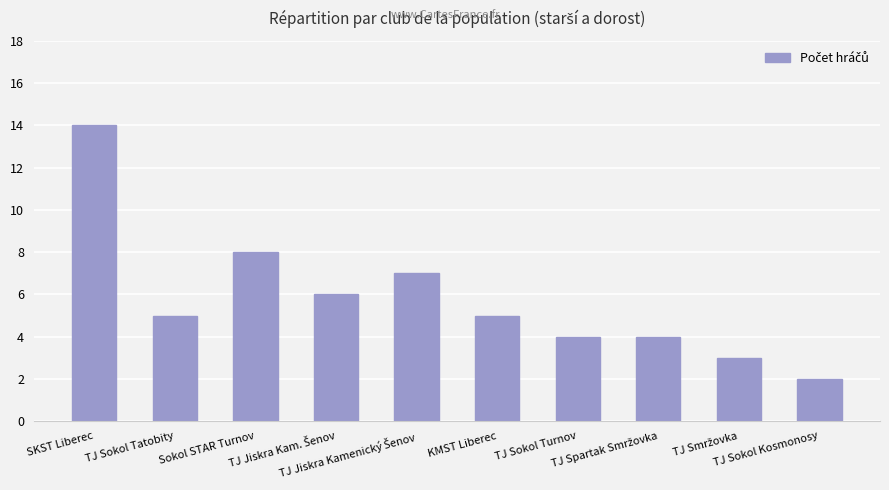

What is the average value?

6